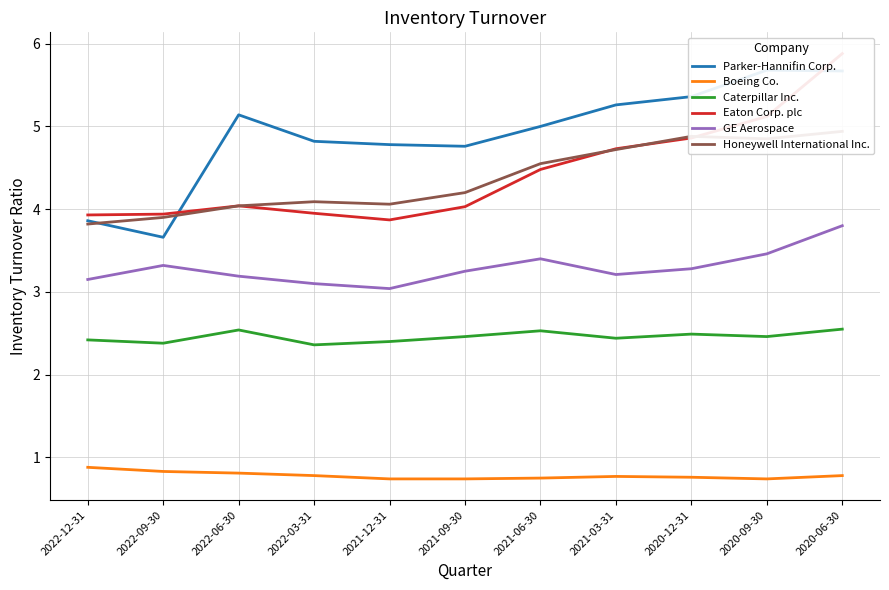

In Parker-Hannifin Corp., how many points are lower than both neighbors (excluding endpoints)?

2